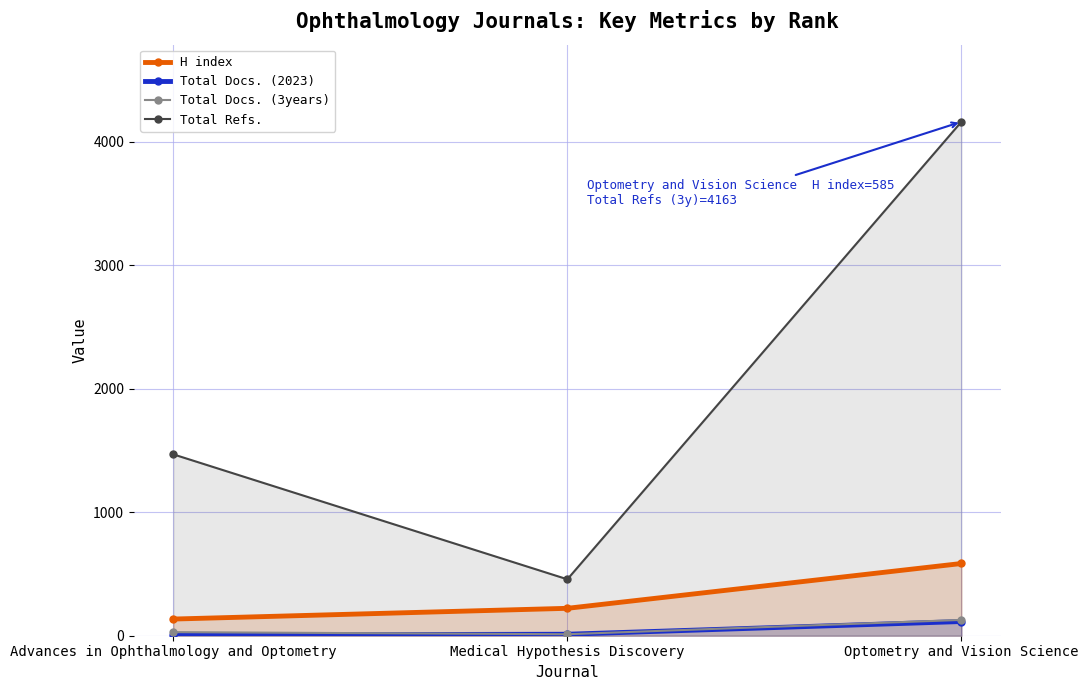

Which category has the highest value in the Total Docs. (3years) series?

Optometry and Vision Science